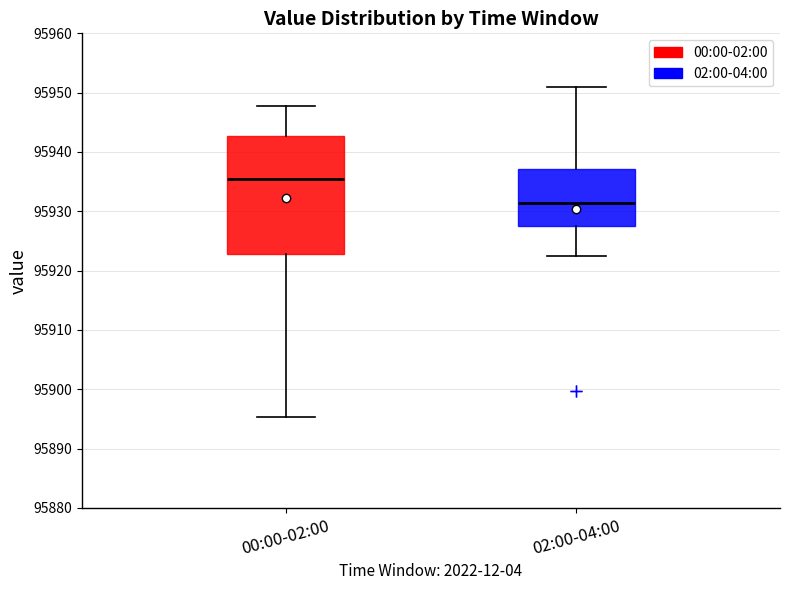

Which box is the tallest, from its lower edge to its upper edge?

00:00-02:00